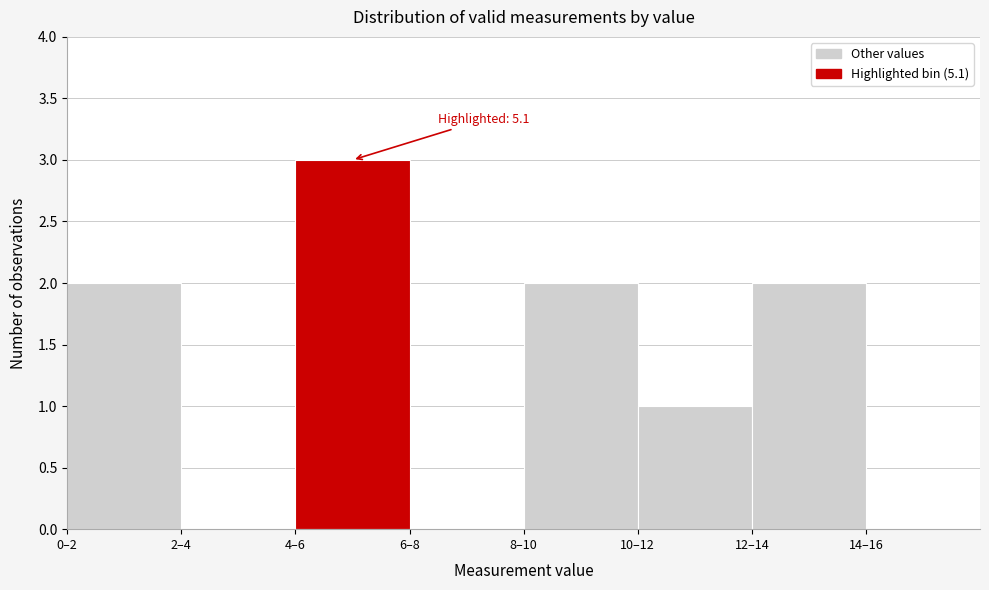

Reading left to right, extract all data points from this chart.

0–2=2	2–4=0	4–6=3	6–8=0	8–10=2	10–12=1	12–14=2	14–16=0